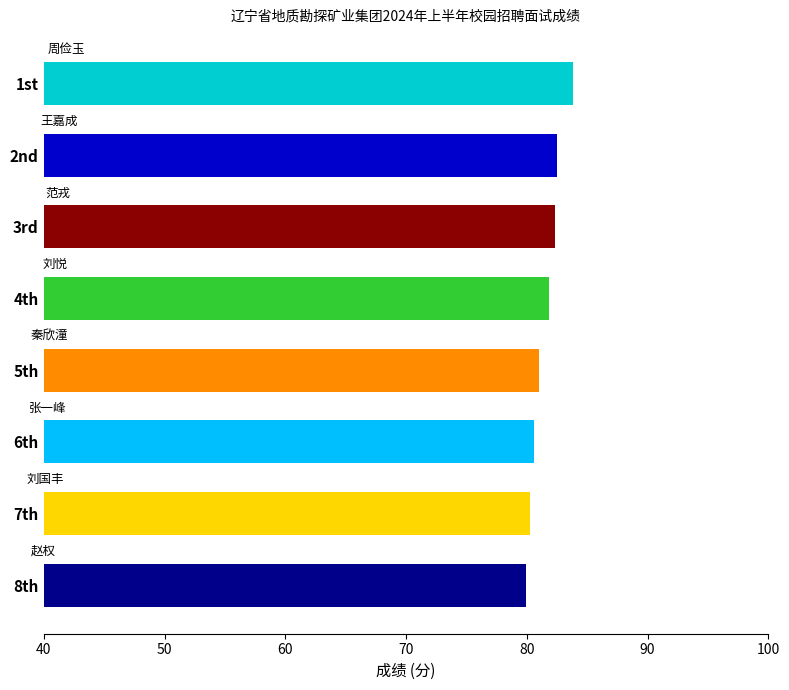

Approximately how many times larger is the value at 7th compared to 2nd?

1.0